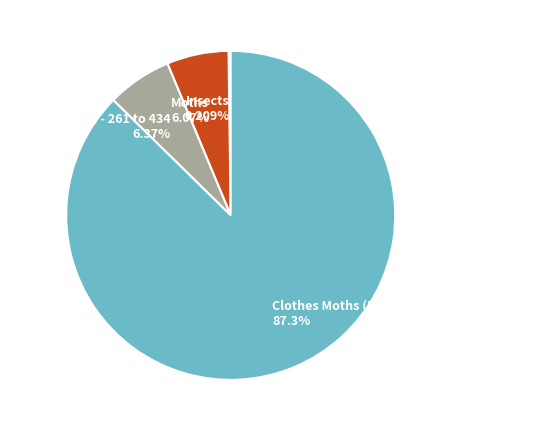

Approximately how many times larger is the value at Clothes Moths (Monopis marginistrigella) compared to Clothes Moths - 261 to 434?

13.7